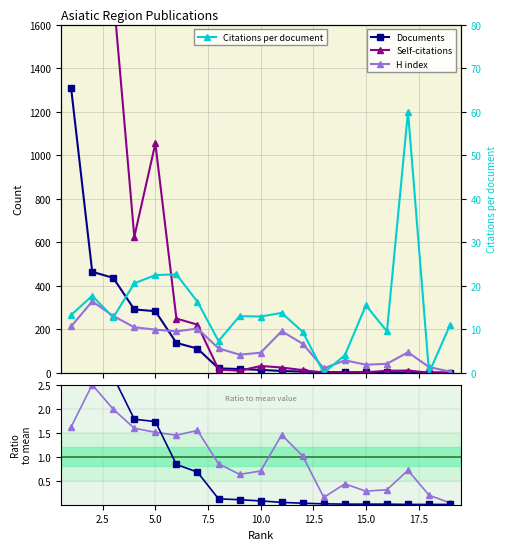

What is the value of the Citations per document point at the 14th from the left?

4.0